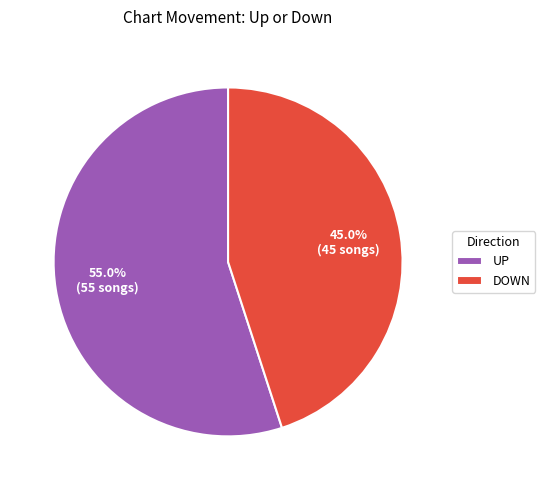

Which has a higher value, DOWN or UP?

UP